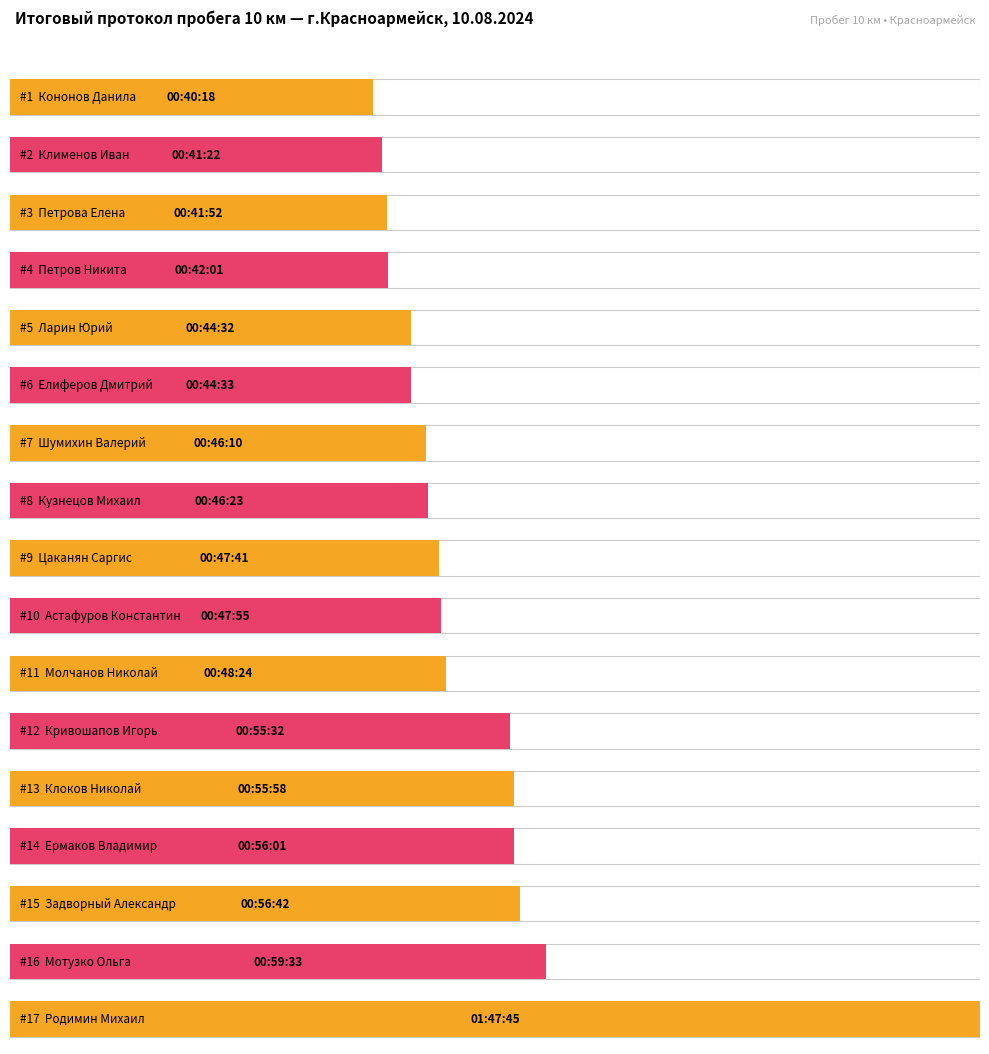

What is the label of the 2nd bar from the right?

Мотузко Ольга